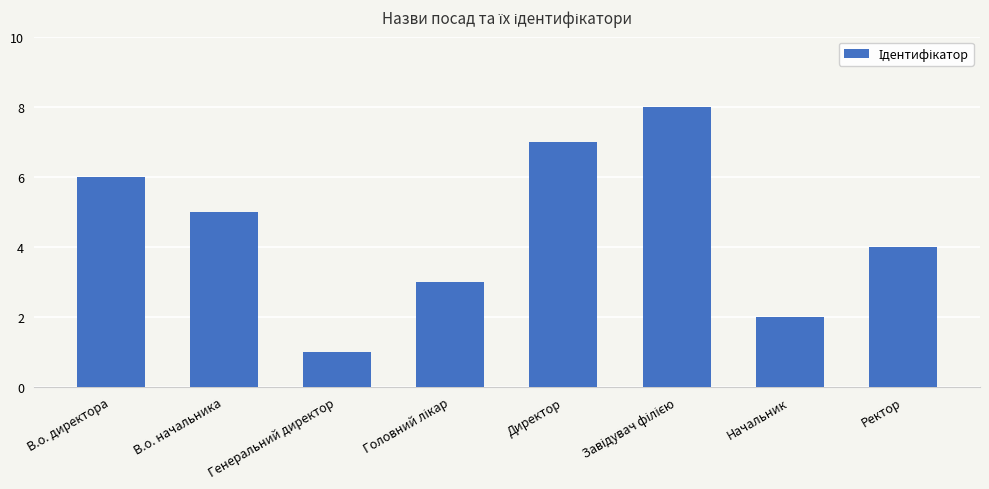

Reading left to right, extract all data points from this chart.

6	5	1	3	7	8	2	4